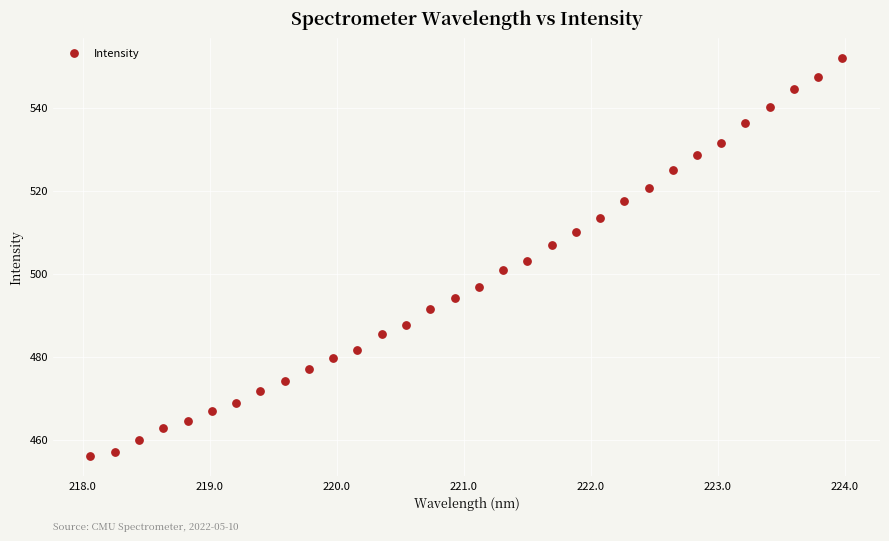

What is the range of Y values (max minus min)?

96.0